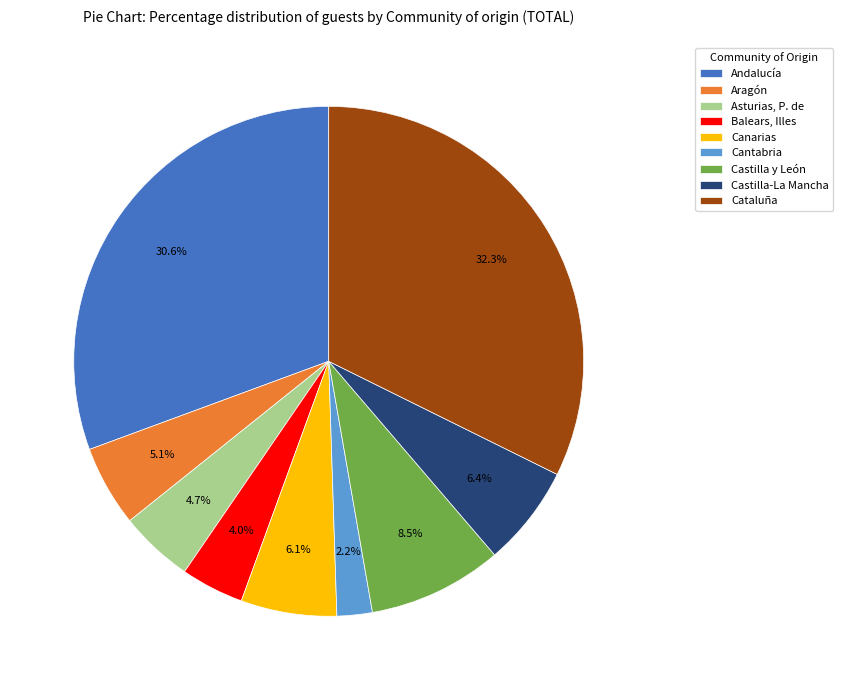

Does Castilla y León represent more than half of the total?

No